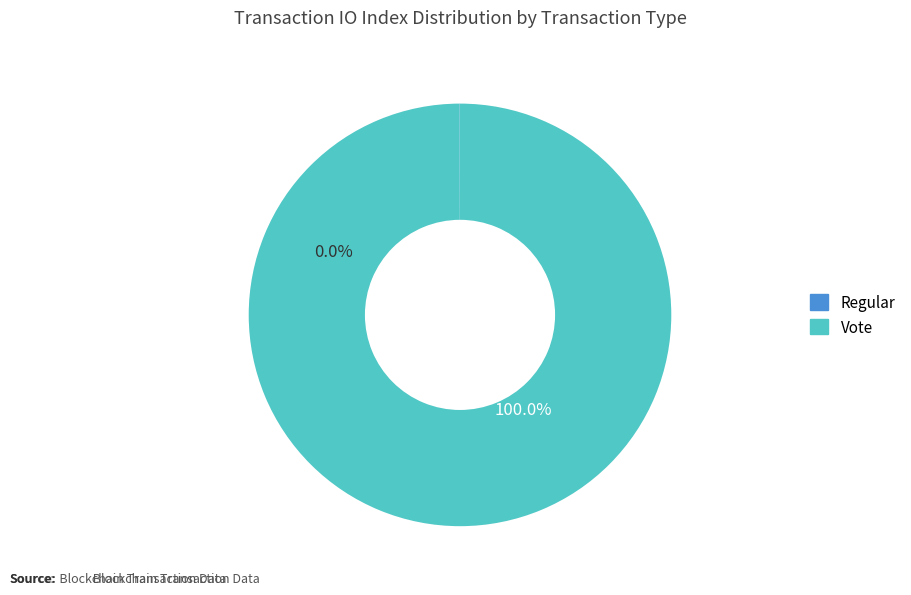

What portion of the pie excludes Regular?

100.0%